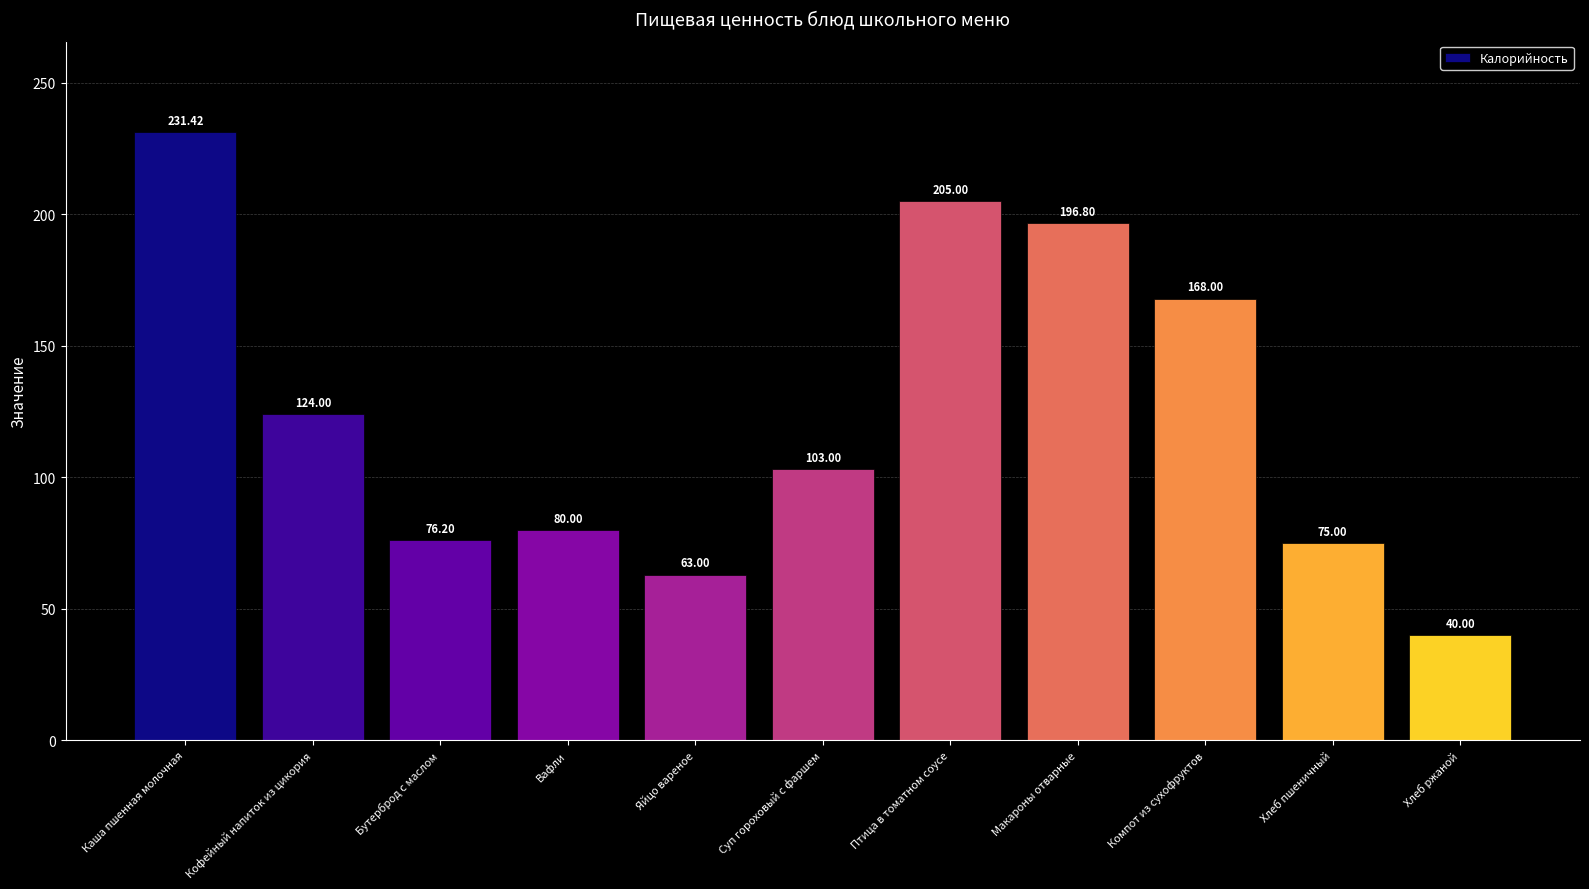

What is the value of the 6th bar from the left?

103.0